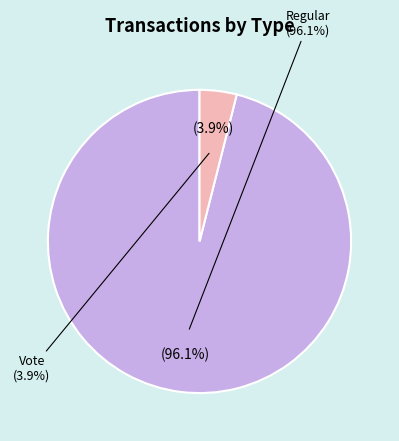

Is Regular (io_index=73) the majority of the pie?

Yes